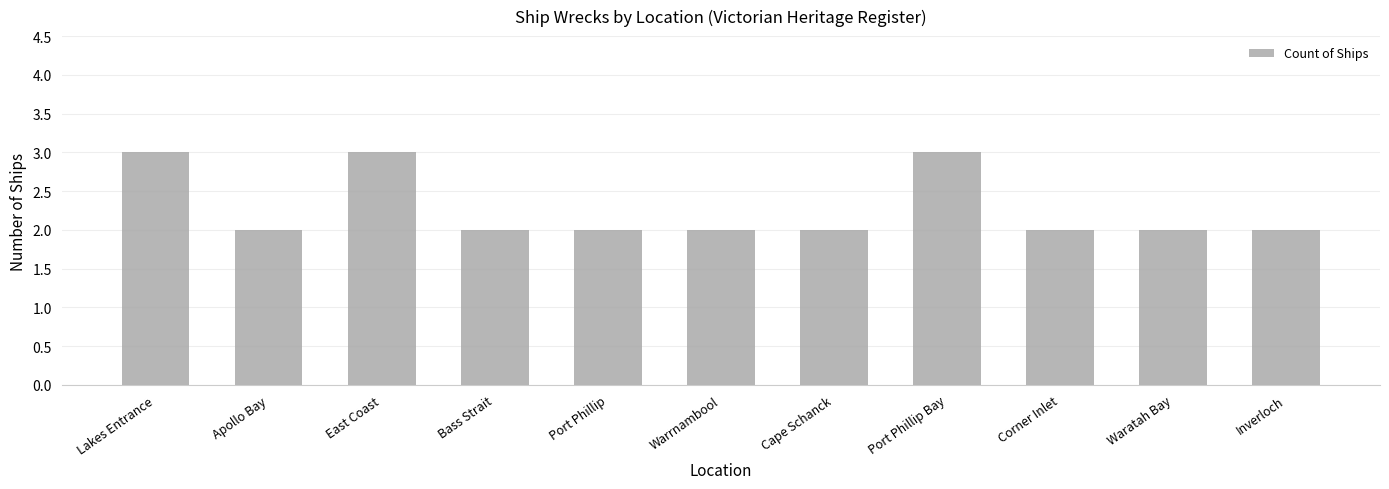

What is the difference between the maximum and minimum values?

1